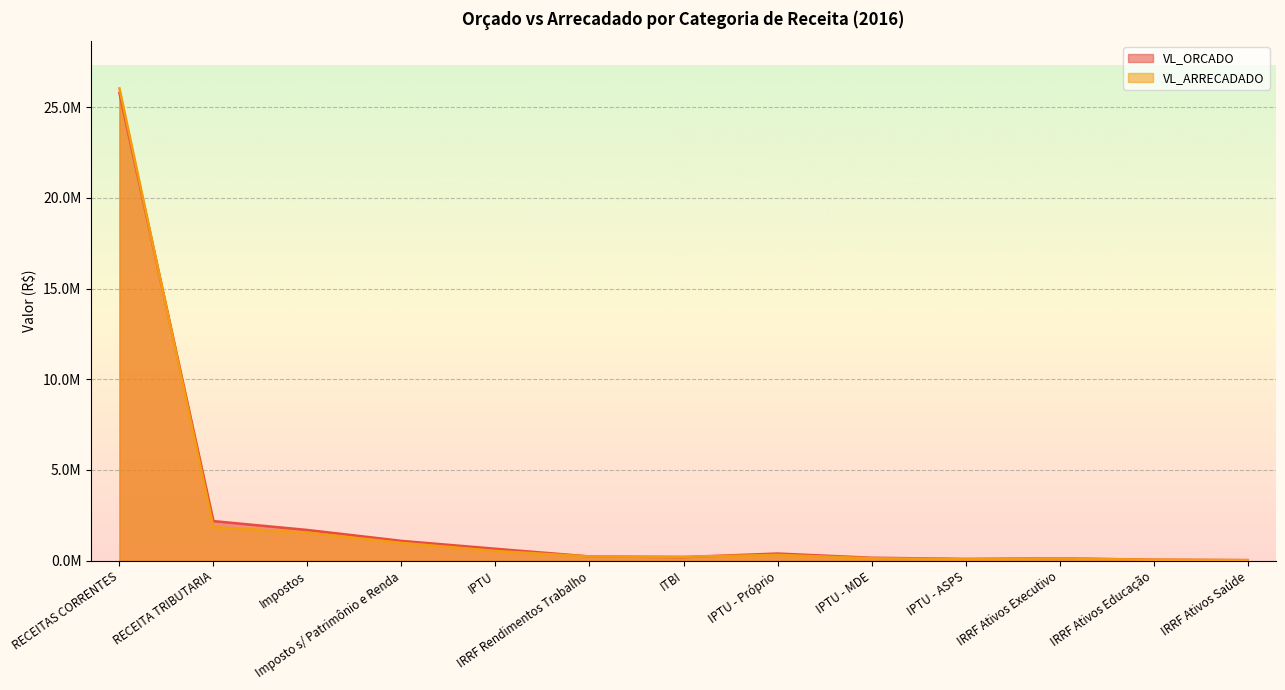

Where is the first local maximum for VL_ARRECADADO?

IPTU - Próprio